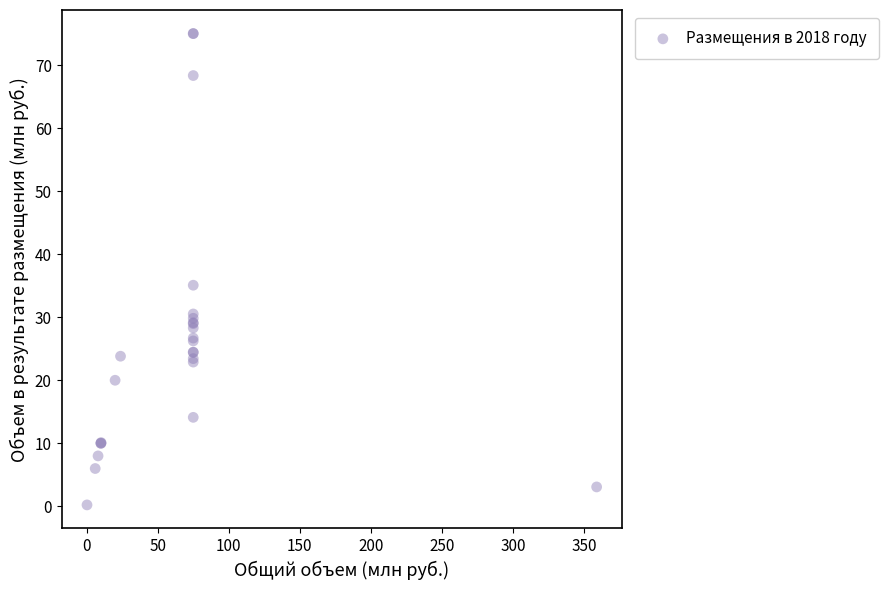

What Y value in the scatter plot is closest to 37?

35.1